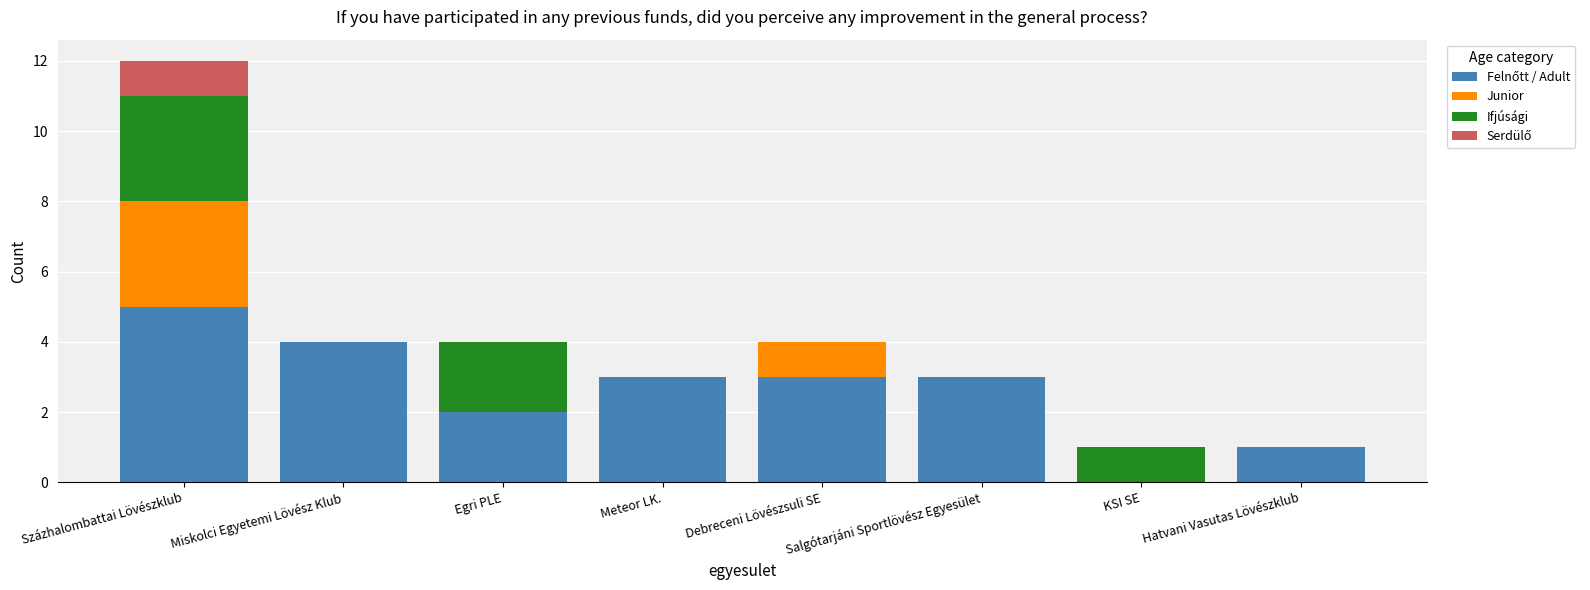

At which category is the sum across all series the highest?

Százhalombattai Lövészklub